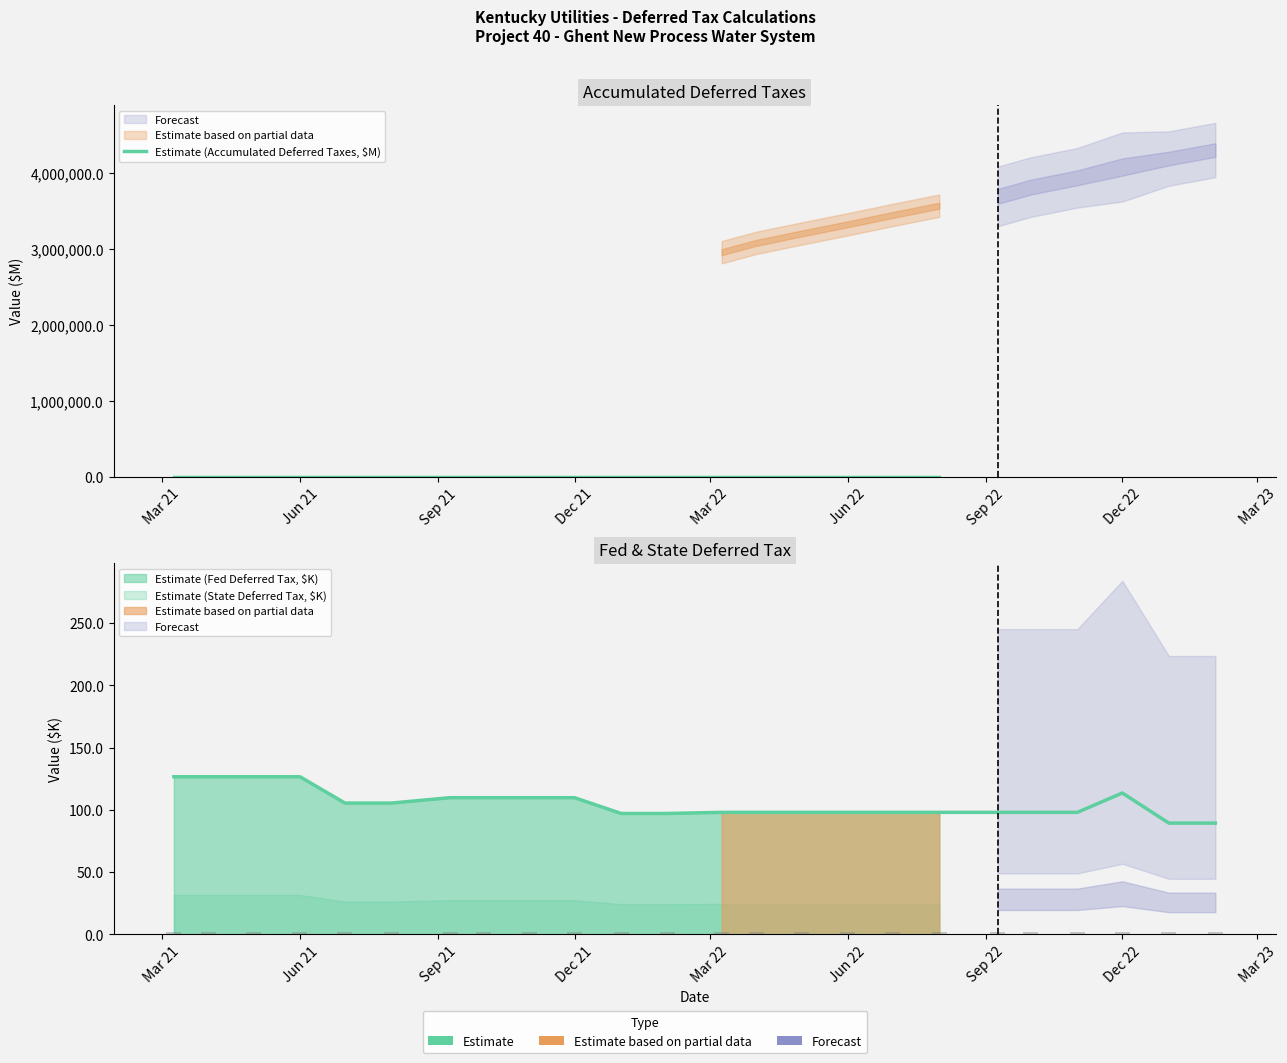

What is the label of the 5th bar from the left?

Mar 22